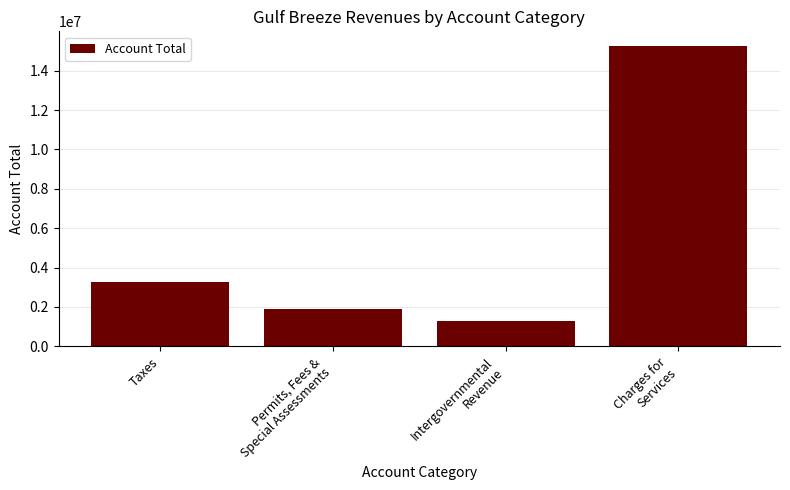

What is the label of the 3rd bar from the right?

Permits, Fees &
Special Assessments